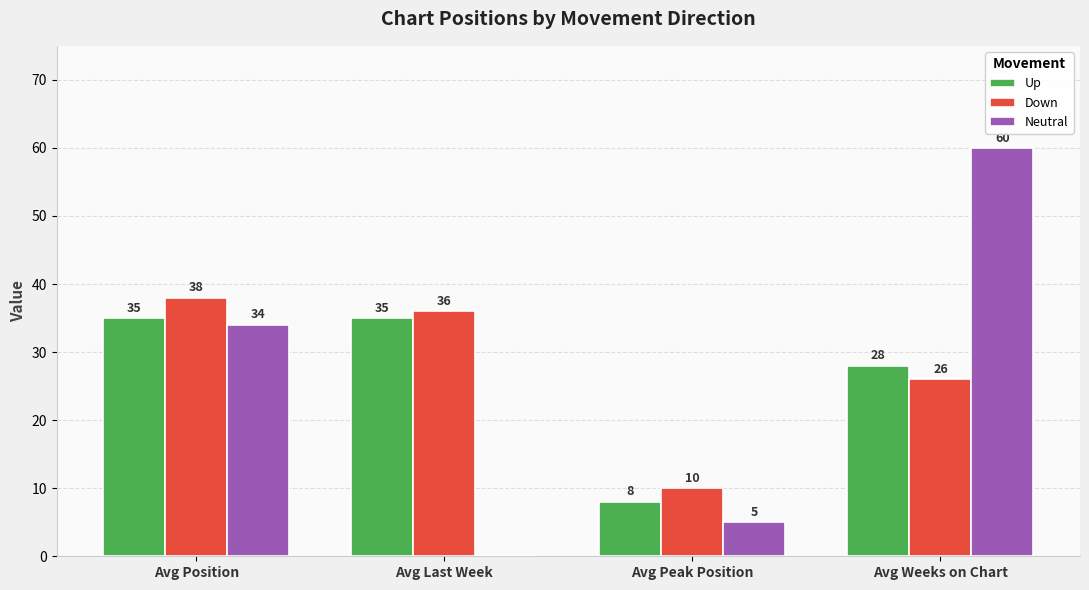

Between Avg Position and Avg Peak Position, which series saw the biggest shift?

Neutral